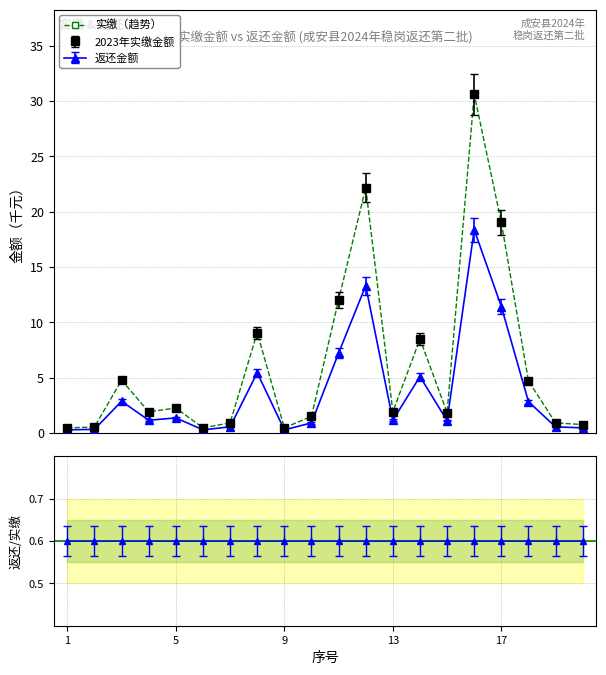

What is the approximate value at 13?

1.9